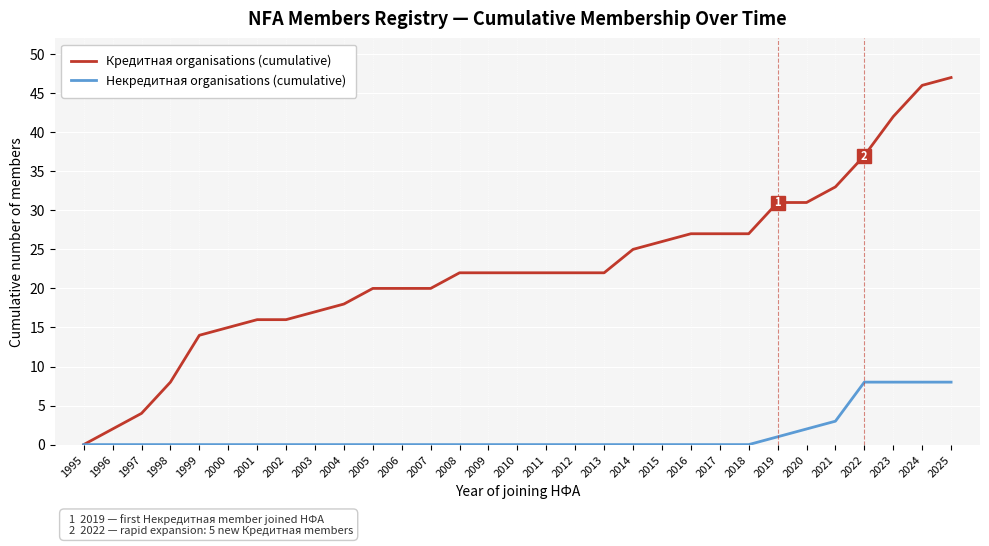

Which series has the largest range (max minus min)?

Кредитная organisations (cumulative)